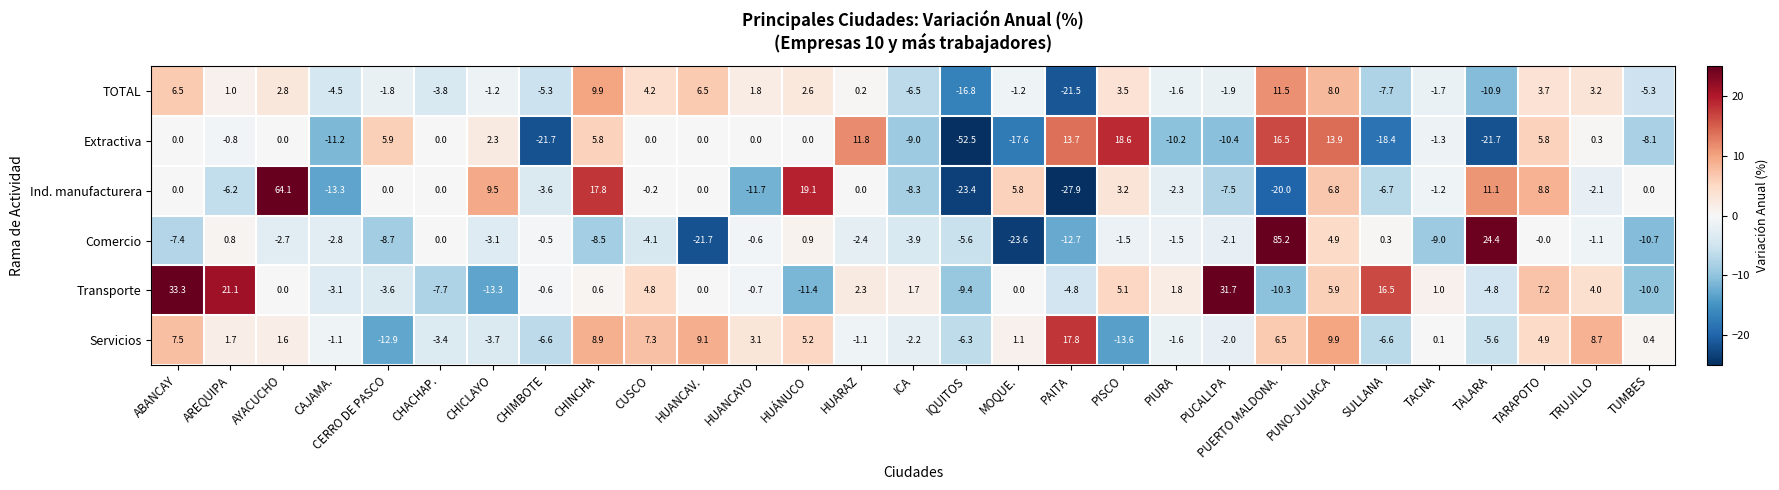

Which series has the largest total across all categories?

Transporte